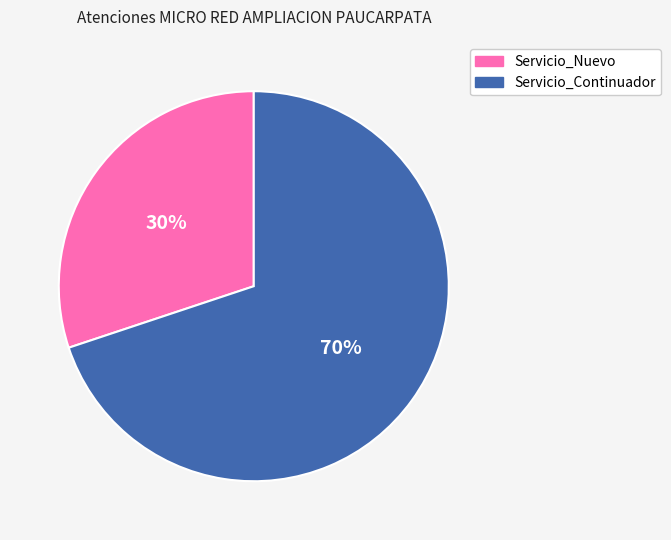

How many segments does this pie chart have?

2